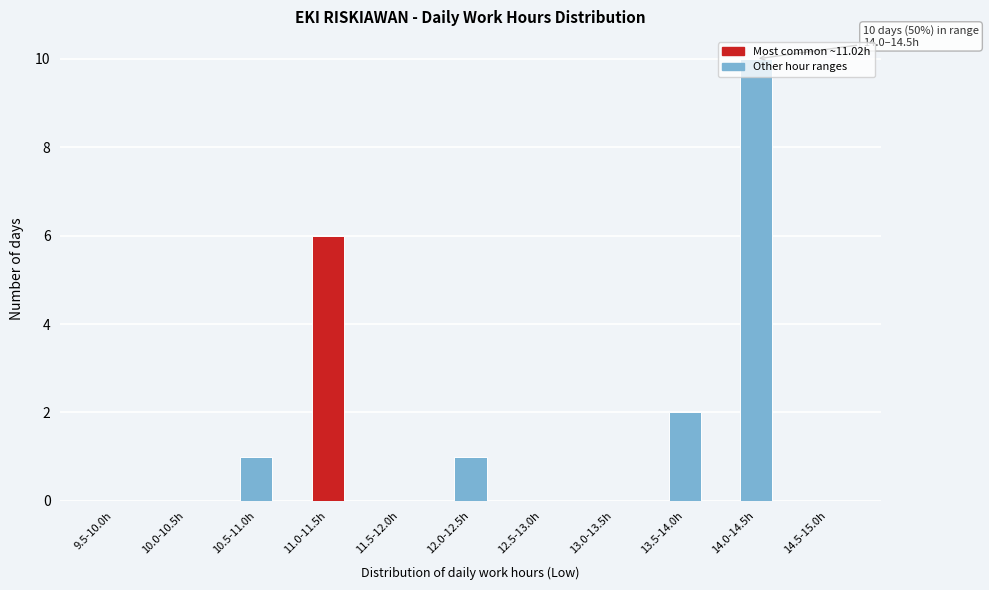

At which label is the value closest to 5?

11.0-11.5h